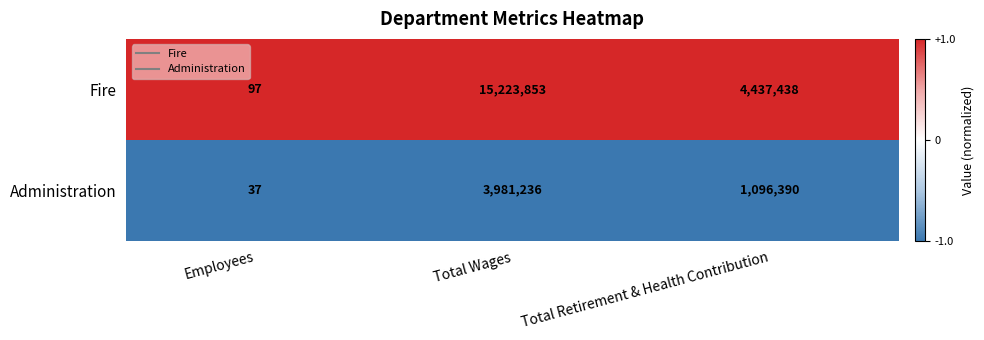

At which category does the chart reach its peak across all series?

Total Wages